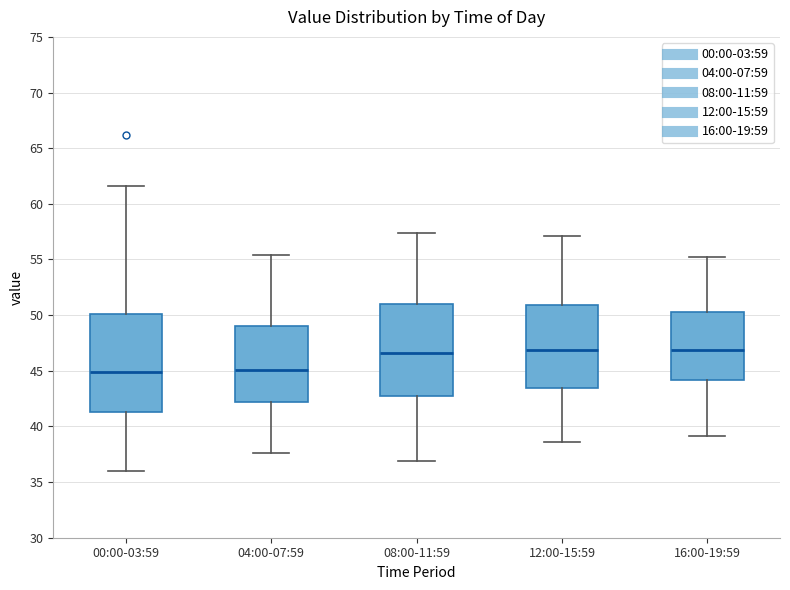

Reading left to right, transcribe this box plot: for each box, give where its median line is, the range the box spans, and where its two whiskers end, as read against the y-axis. The values are not printed on the chart, so give them approximately, as read against the axis.

00:00-03:59: median 45.0, box 41.5 to 50.0, whiskers 36.0 to 61.5
04:00-07:59: median 45.0, box 42.0 to 49.0, whiskers 37.5 to 55.5
08:00-11:59: median 46.5, box 42.5 to 51.0, whiskers 37.0 to 57.5
12:00-15:59: median 47.0, box 43.5 to 51.0, whiskers 38.5 to 57.0
16:00-19:59: median 47.0, box 44.0 to 50.5, whiskers 39.0 to 55.0